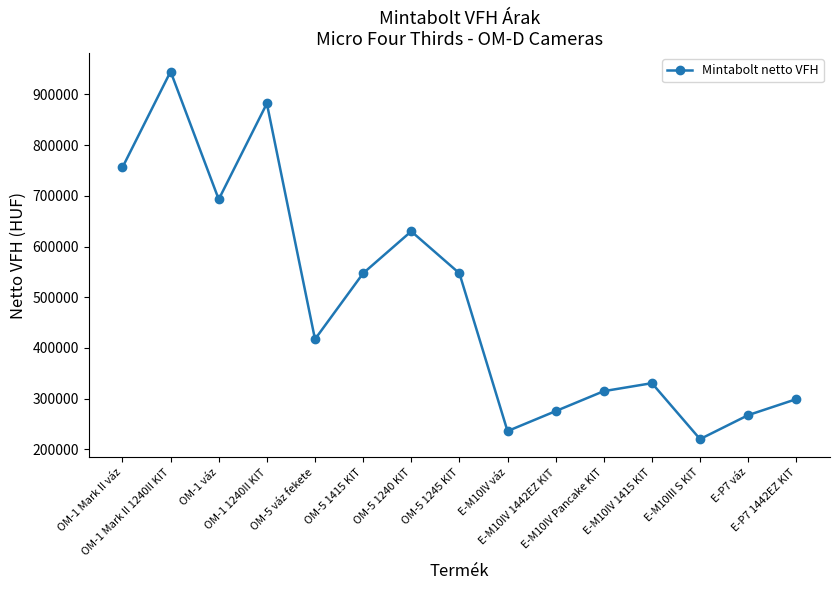

What is the average value?

490805.8